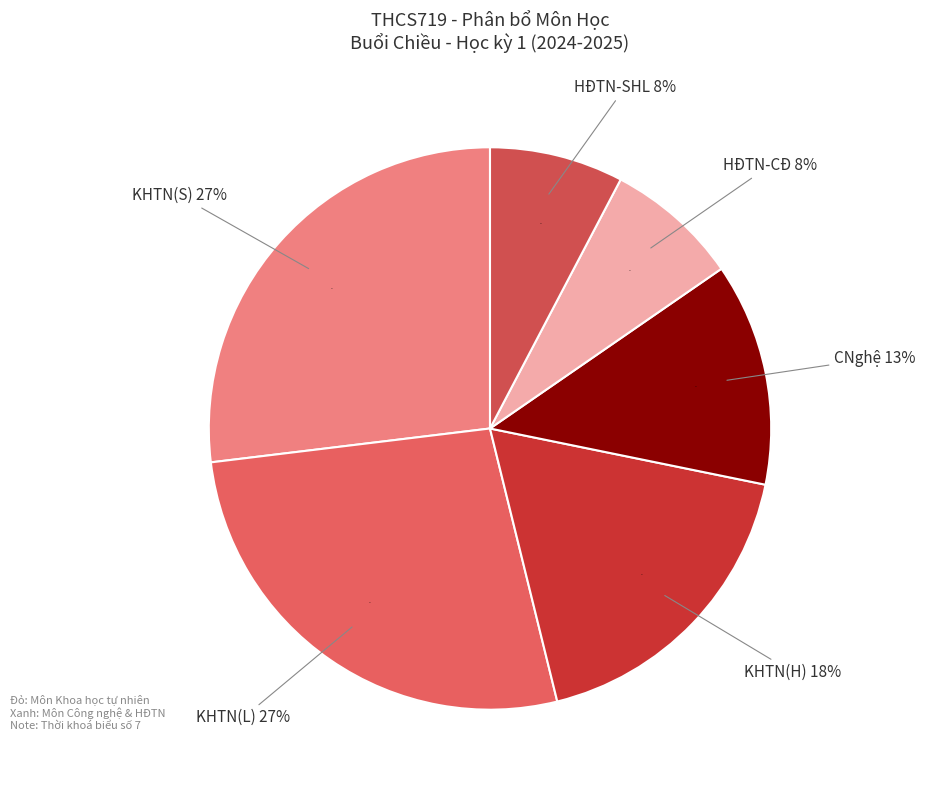

Is it true that CNghệ(L) is 12% of the pie?

False